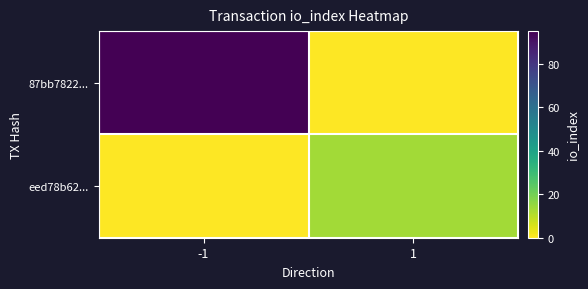

At which category is the sum across all series the highest?

-1